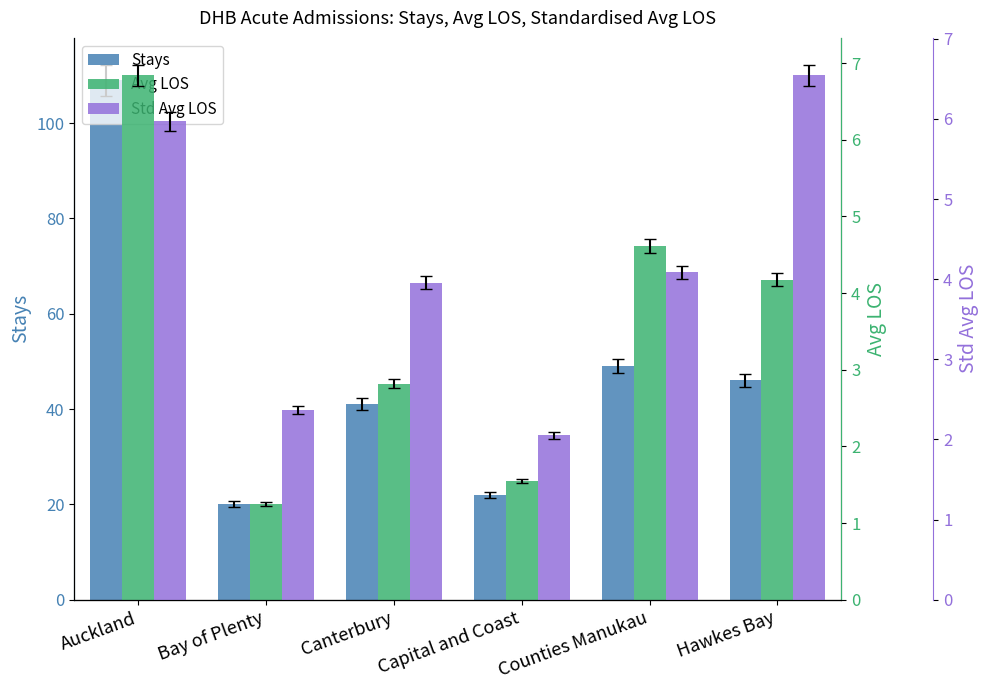

At which label does Std Avg LOS first exceed 4?

Auckland